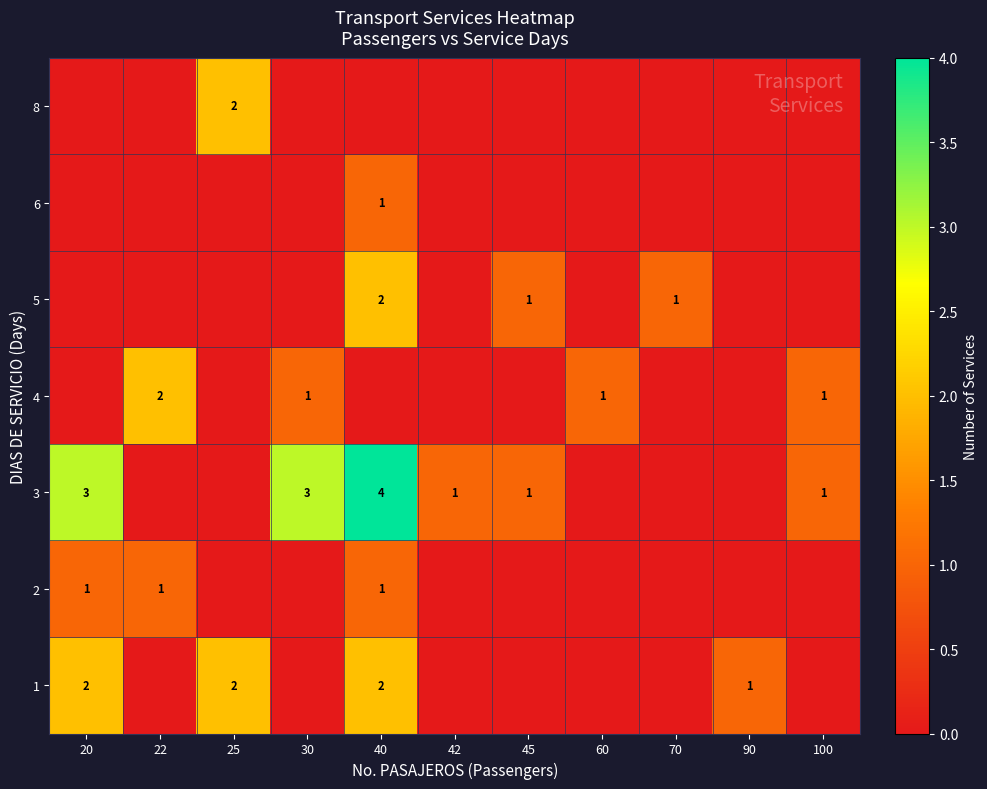

Which label corresponds to the largest value in the chart?

40